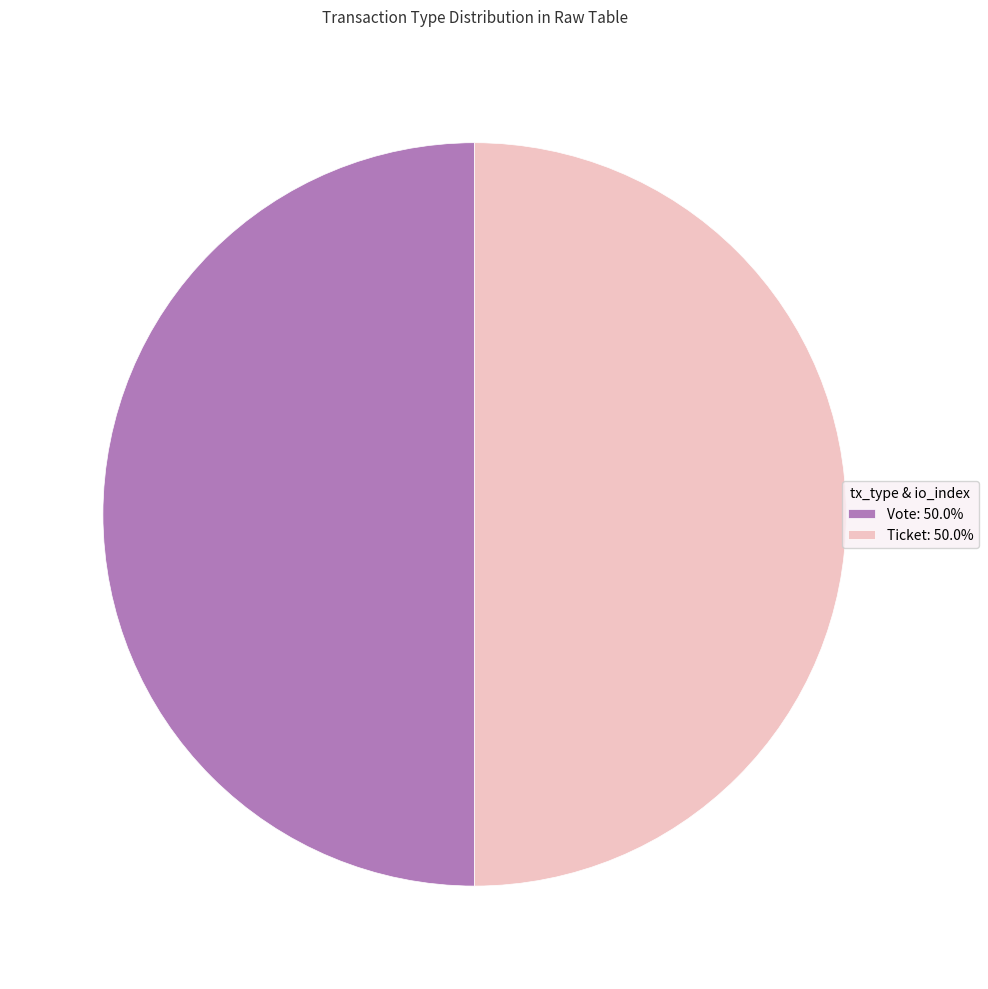

How many slices are in this pie chart?

2